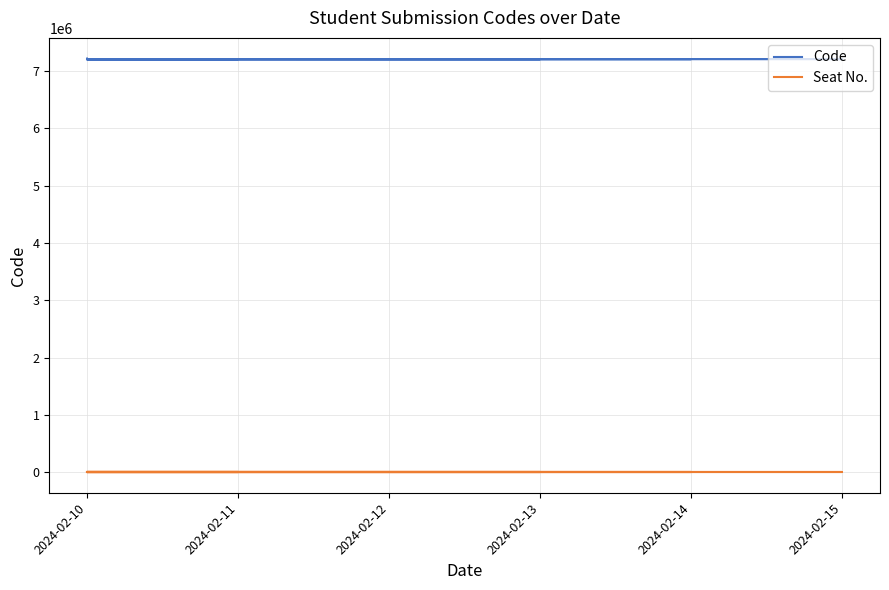

What is the difference between the highest and lowest values at 2024-02-10?

7210062